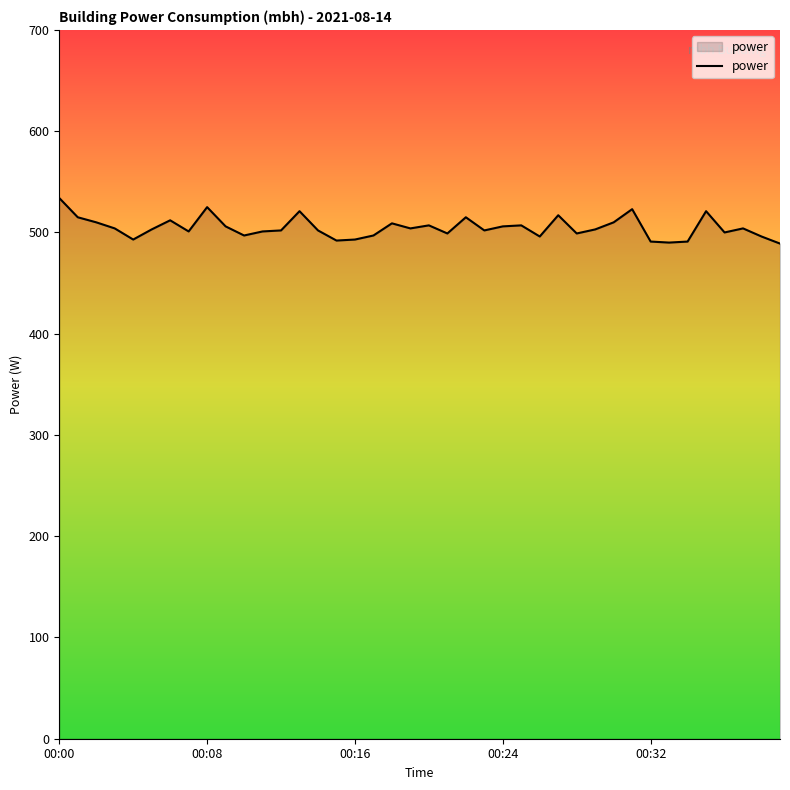

What is the maximum value shown in the chart?

534